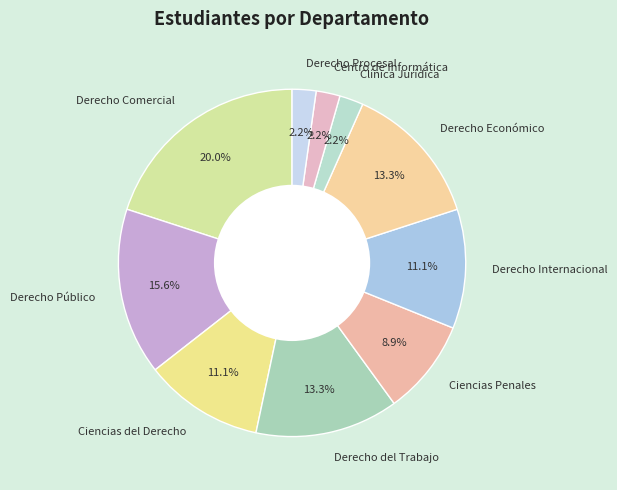

True or false: Clínica Jurídica accounts for 2% of the total.

True